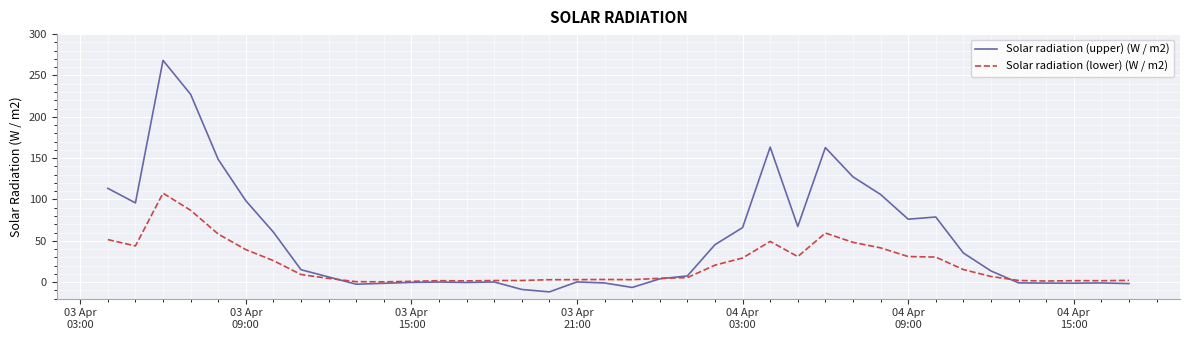

List the series in order of their peak value, lowest first.

Solar radiation (lower) (W / m2), Solar radiation (upper) (W / m2)